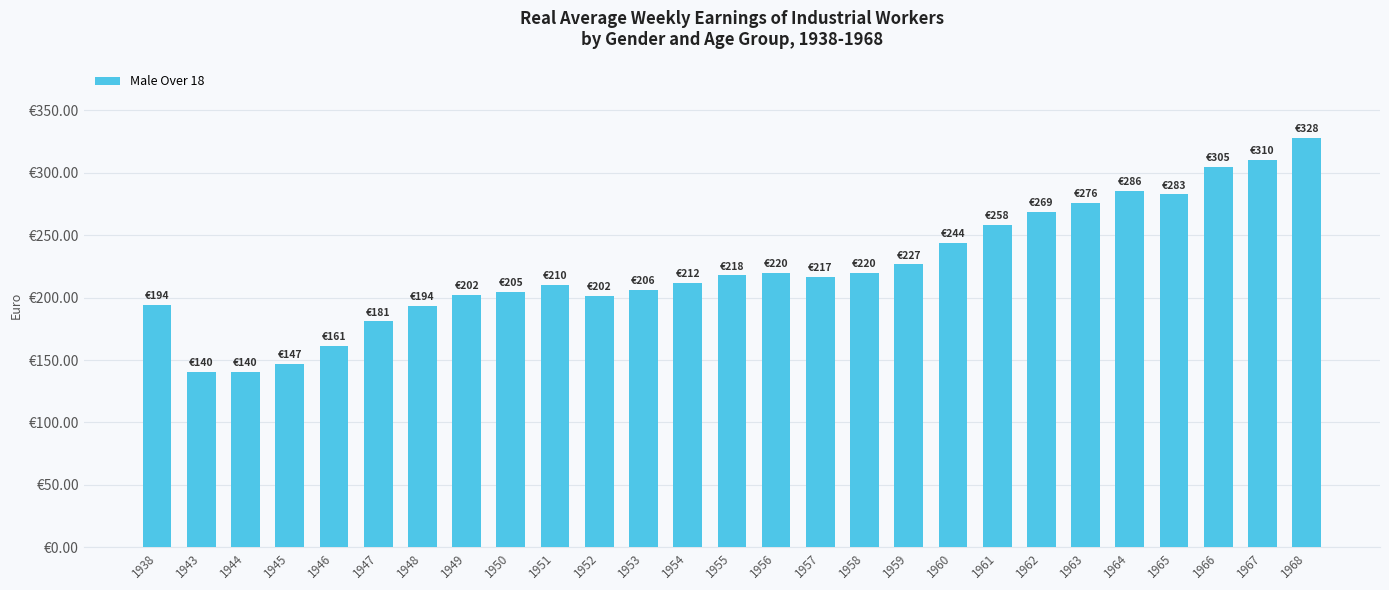

What is the greatest value displayed?

328.0